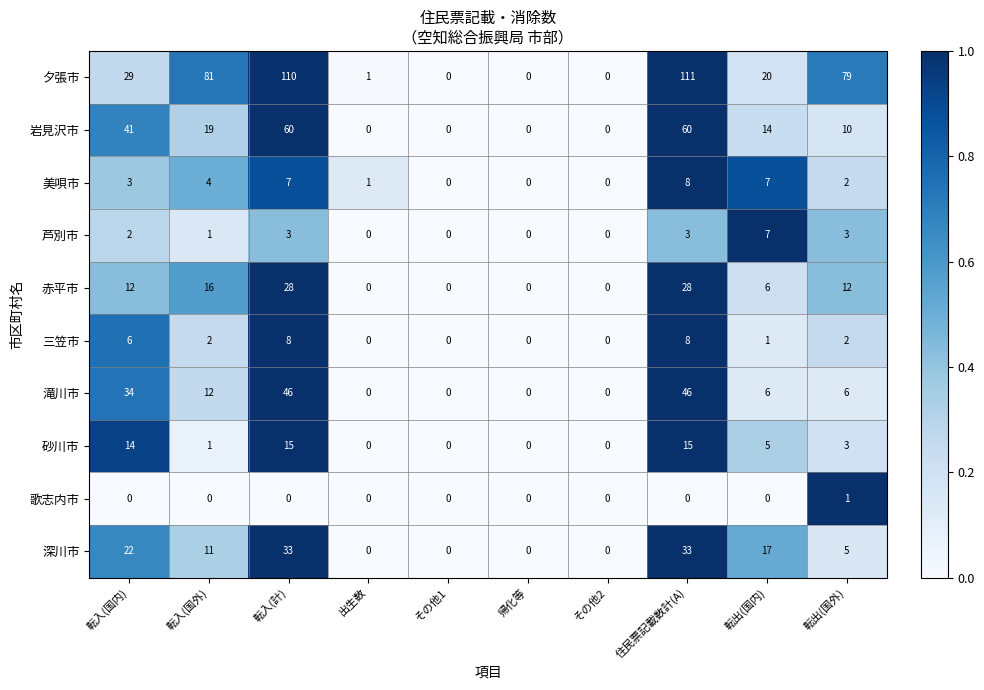

What is the maximum value shown in the chart?

111